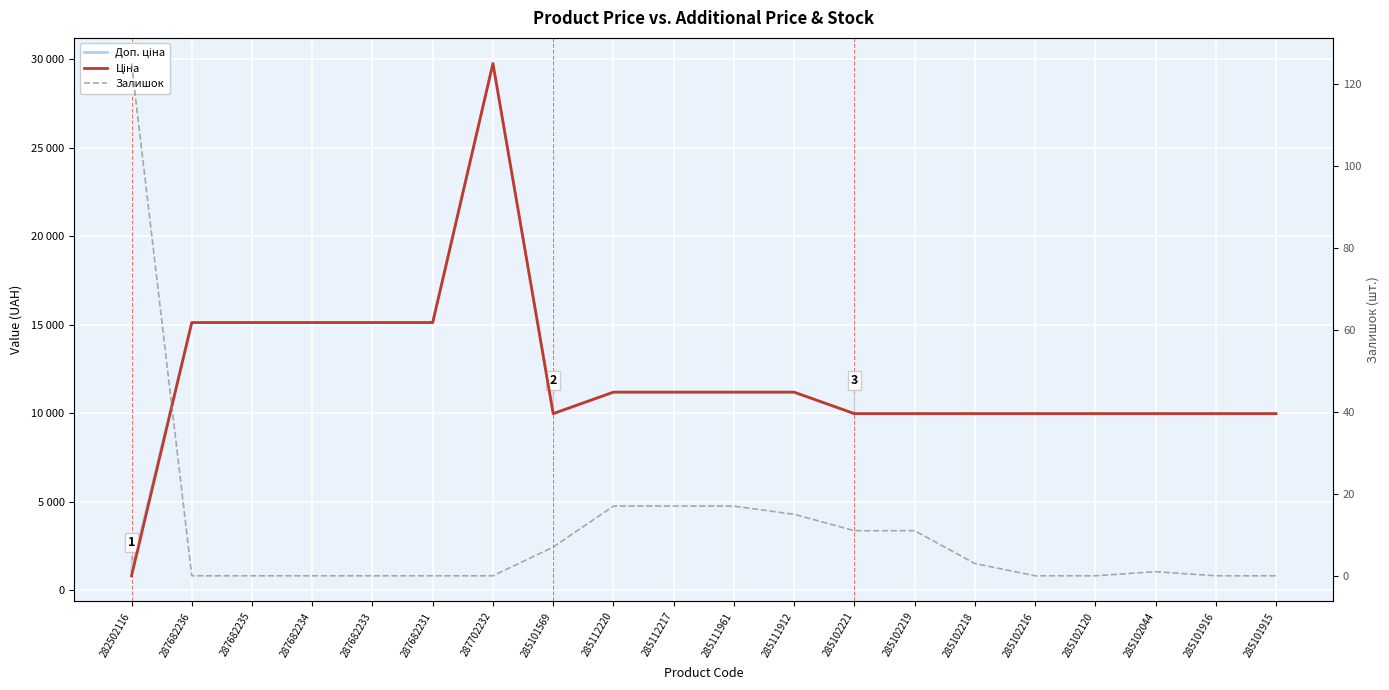

What is the difference between the Доп. ціна values at 285102120 and 285111912?

1213.2